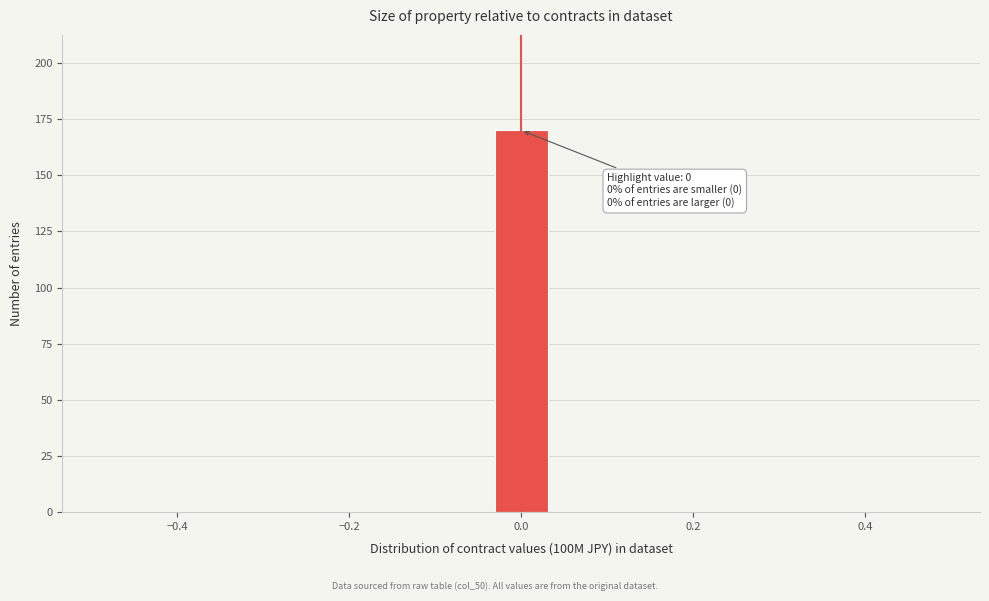

Around what value on the x-axis is the tallest bar? Give the approximate position of its centre, as read against the axis.

0.00